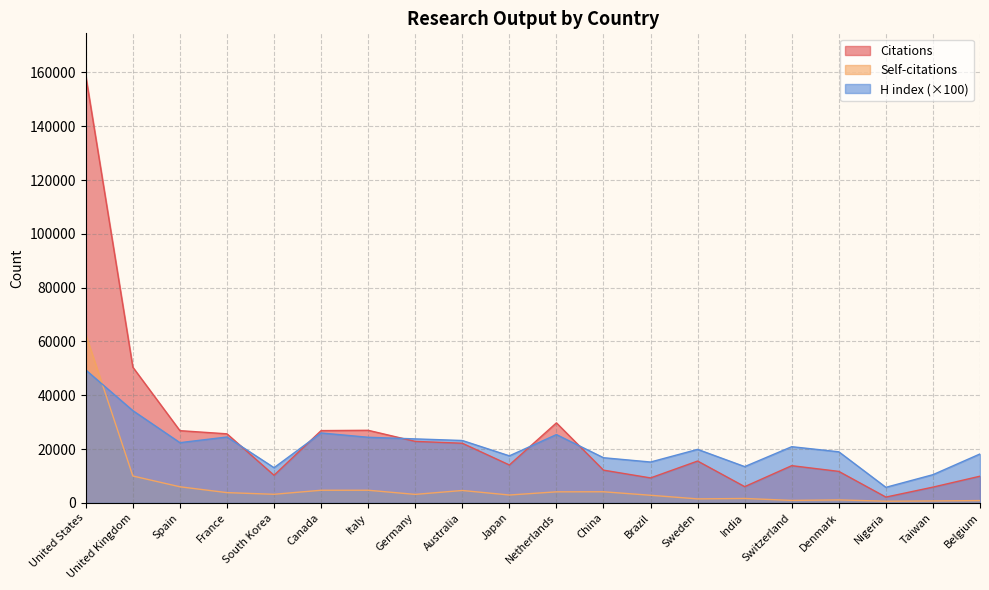

Rank the series by their average value, from lowest to highest.

Self-citations, H index (×100), Citations